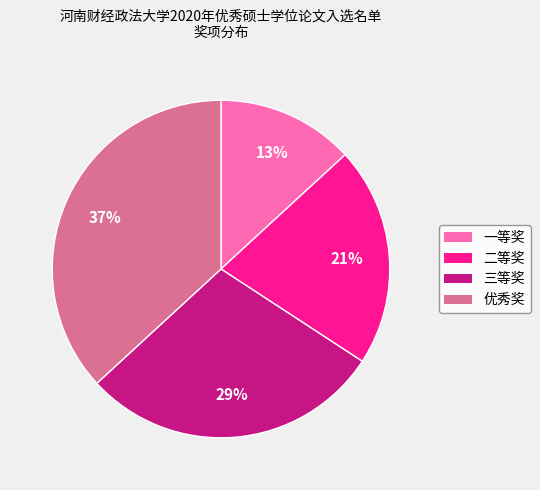

Is there a majority slice in this chart?

No